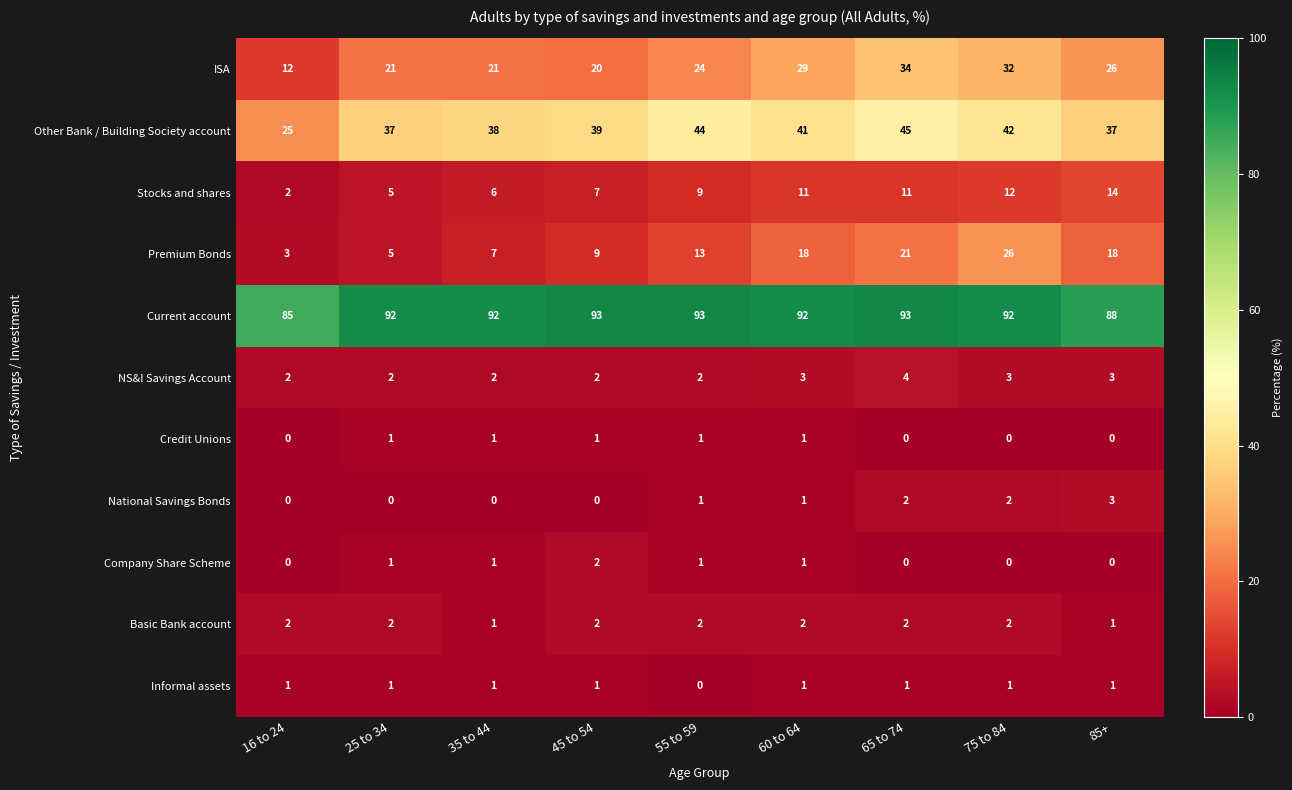

What is the greatest value displayed?

93